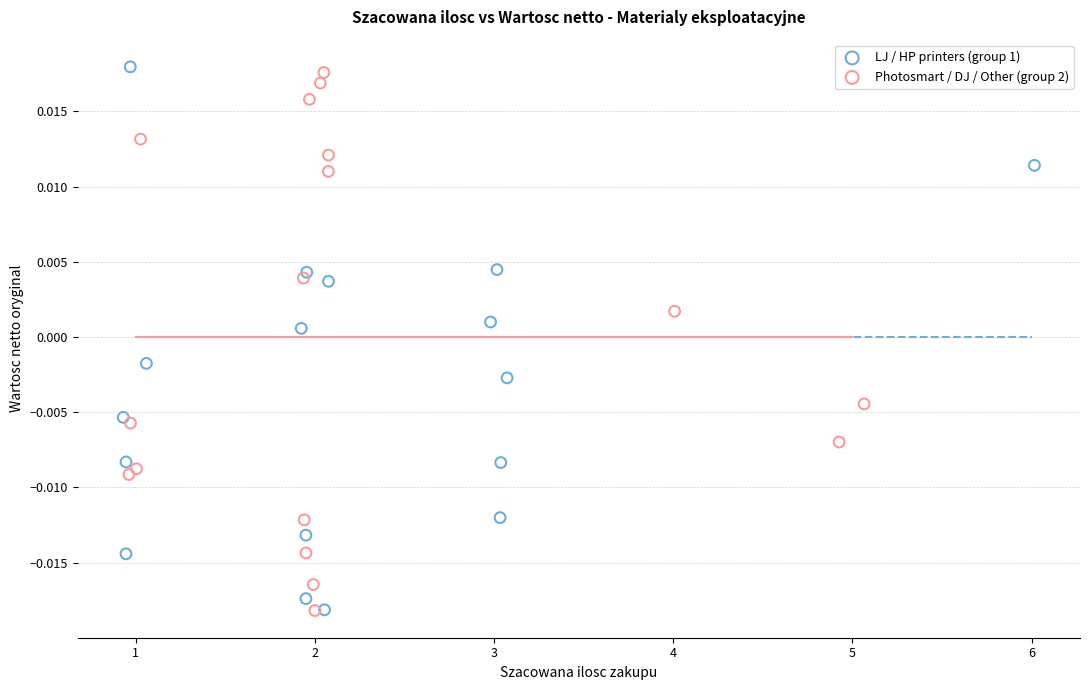

Which series has the widest spread of Y values?

LJ / HP printers (group 1)